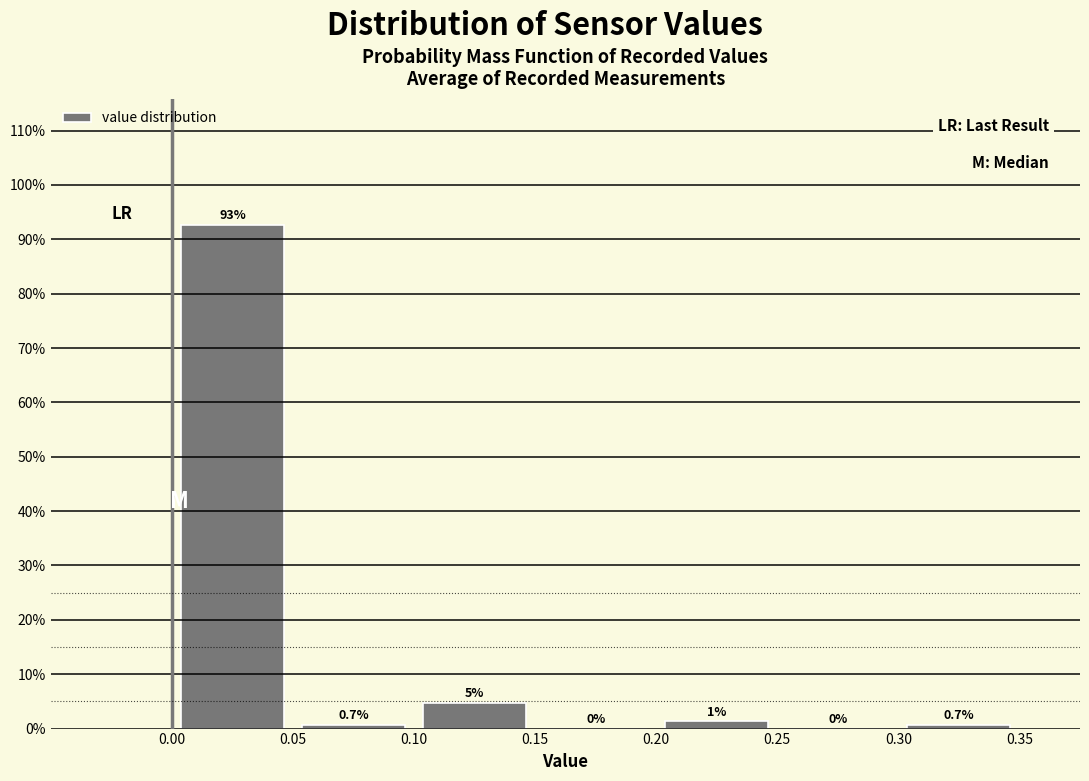

Over which range of the x-axis is the bar tallest?

0.00 to 0.05